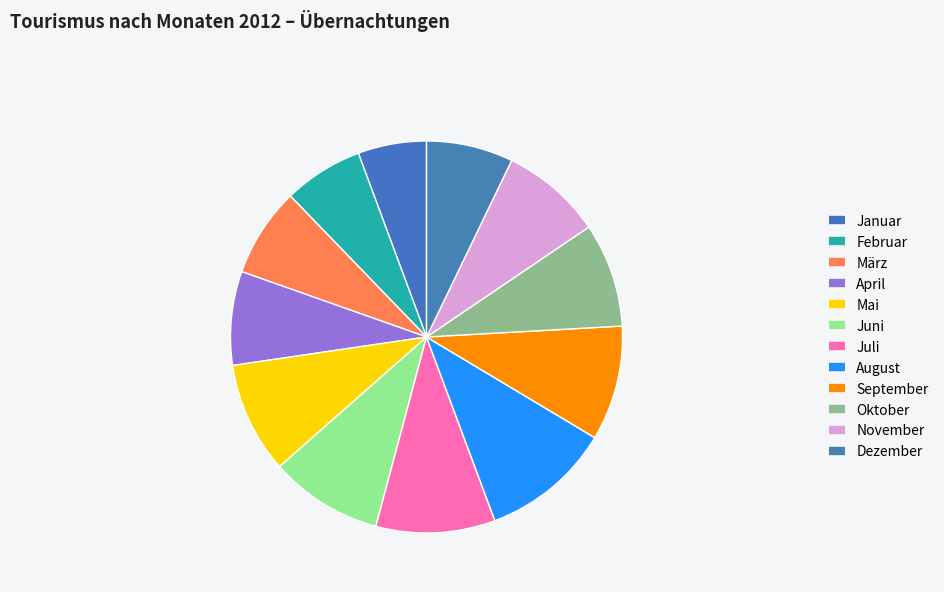

To the nearest percent, what is the combined percentage of April and Februar?

14%